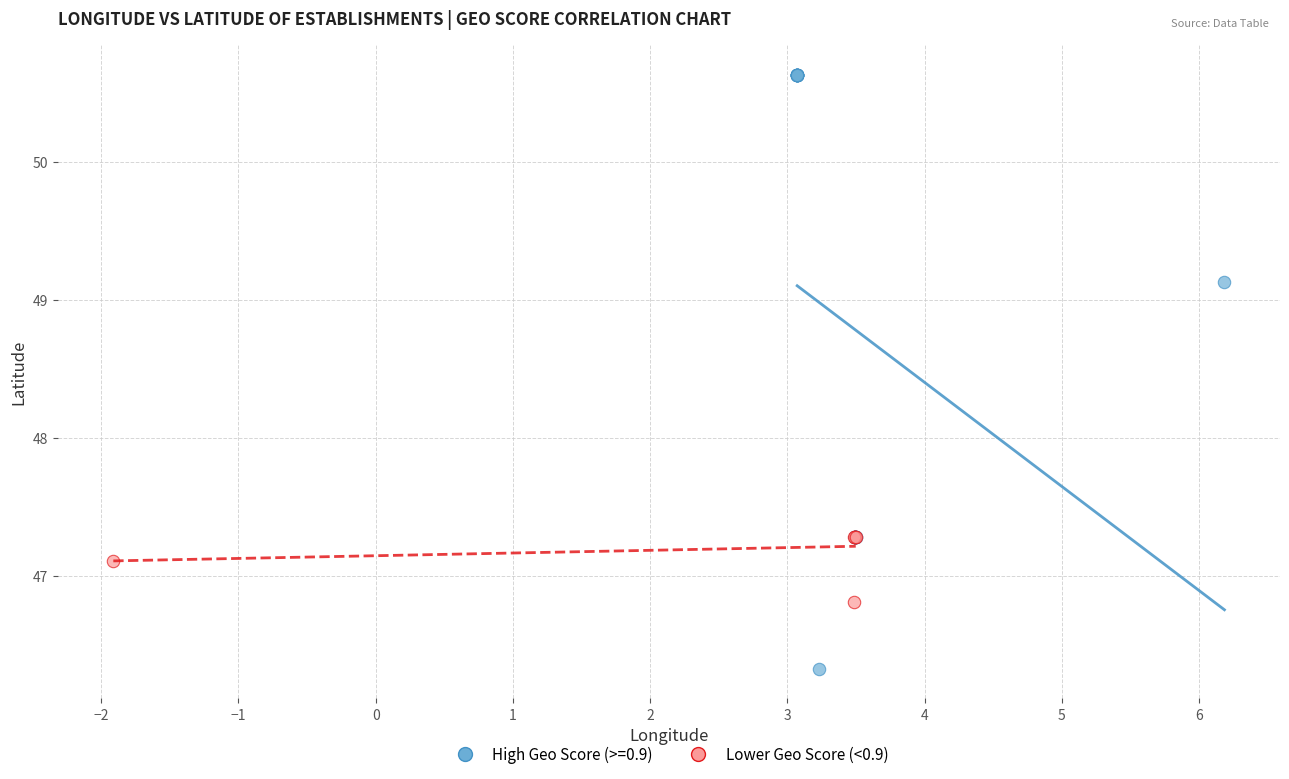

Which series reaches the maximum Y coordinate?

High Geo Score (>=0.9)